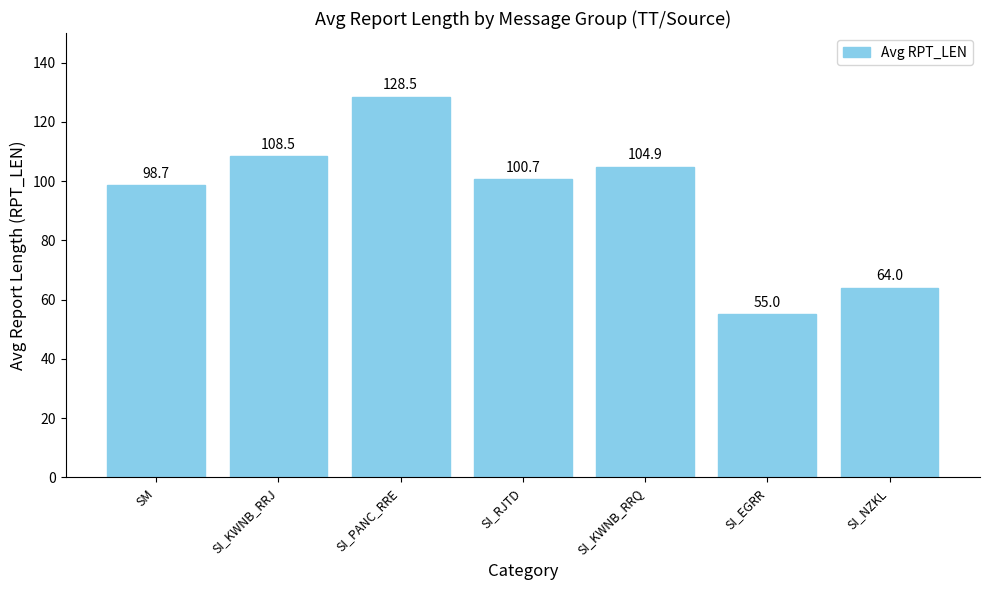

Reading right to left, transcribe all the data shown in this chart.

64.0	55.0	104.9	100.7	128.5	108.5	98.7